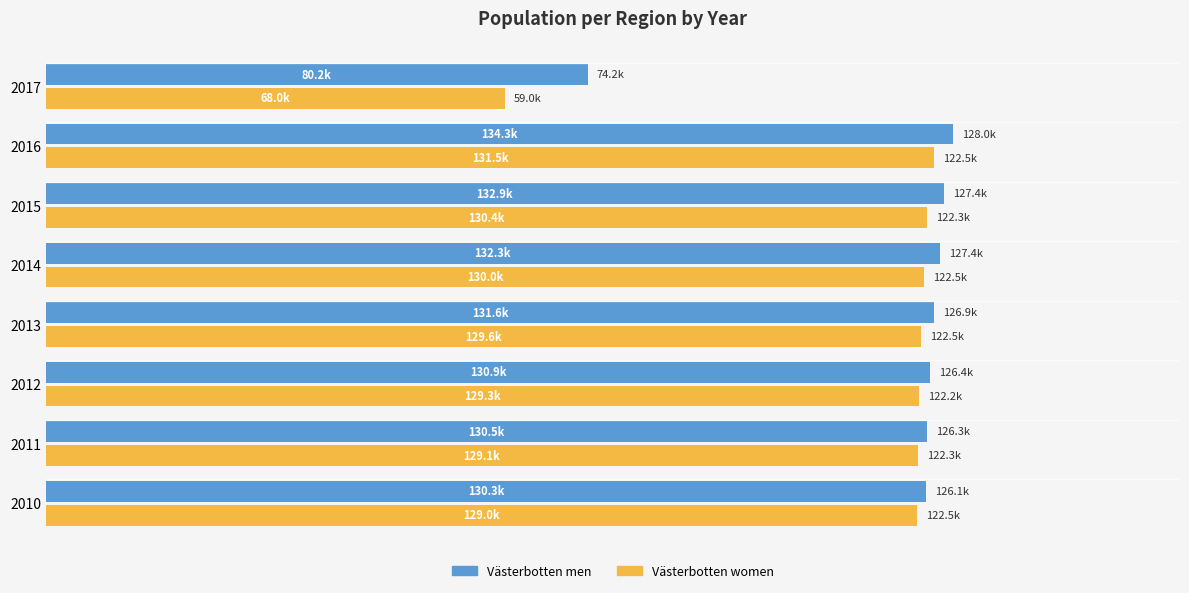

What is the average value of the Västerbotten men series?

125390